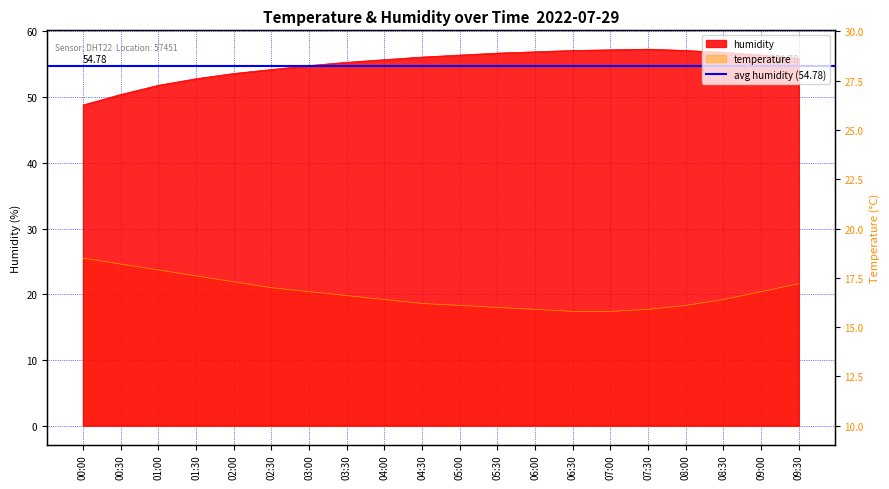

True or false: temperature has a value of 4.3 at 06:00.

False